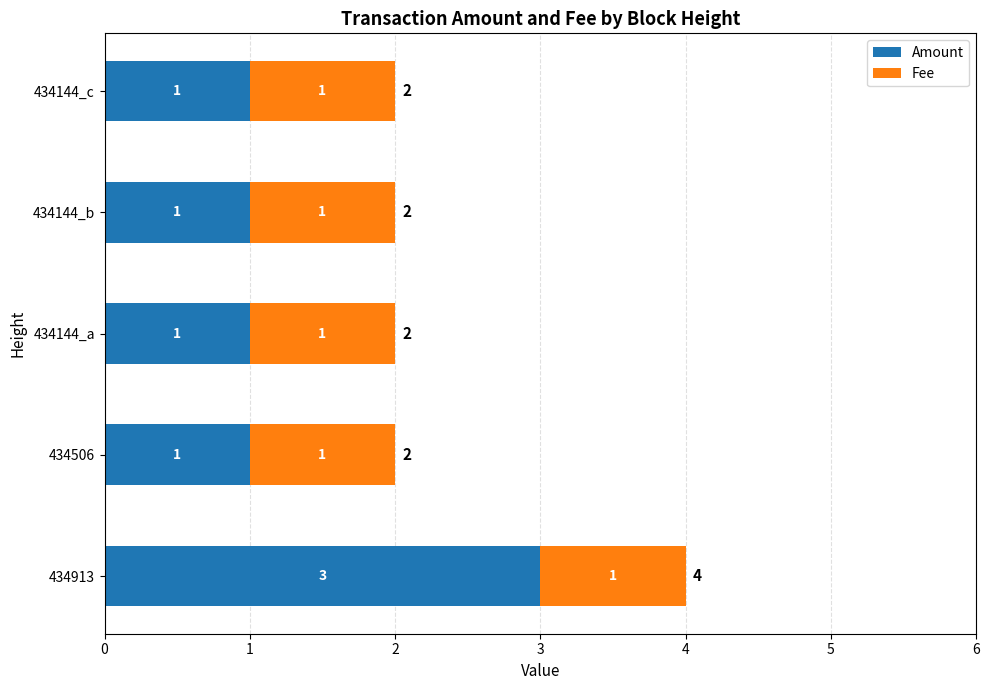

At which category is the sum across all series the highest?

434913